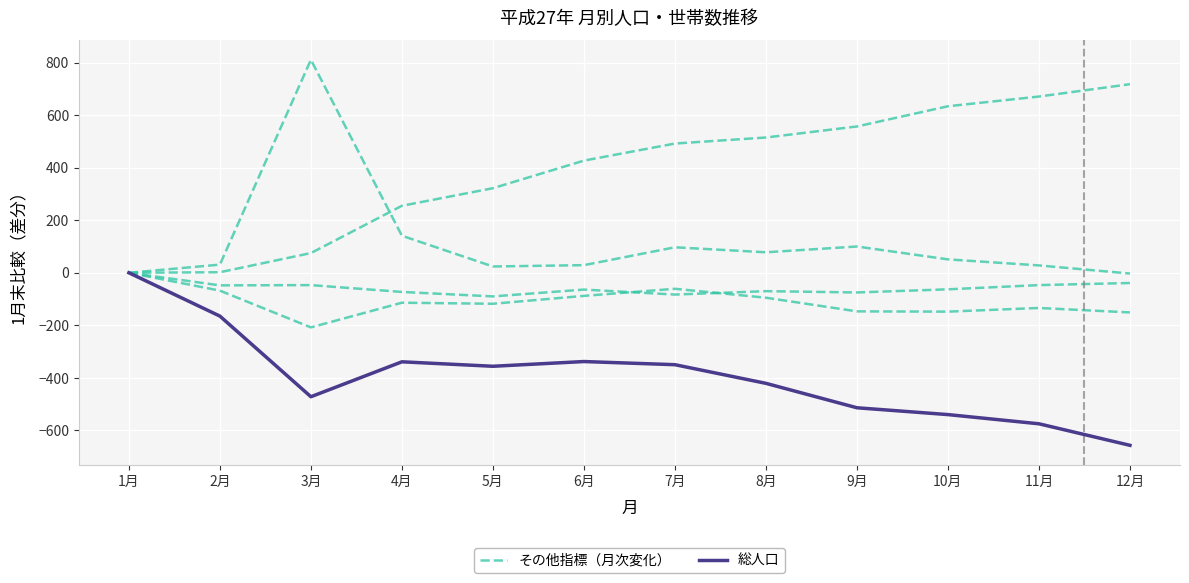

True or false: その他指標（月次変化） has more than 1 points higher than both neighbors.

True